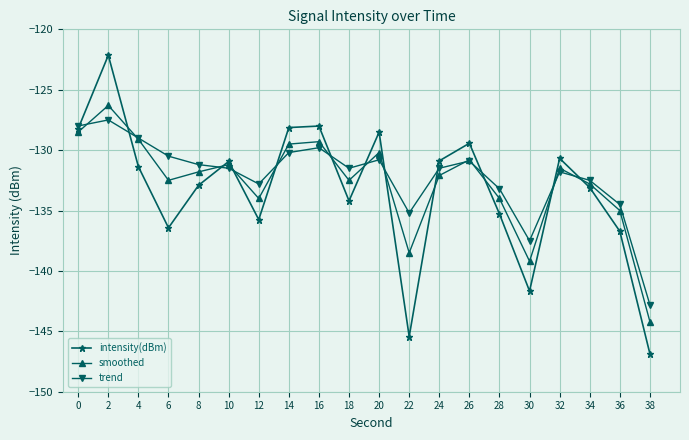

Which label corresponds to the largest value in the chart?

2